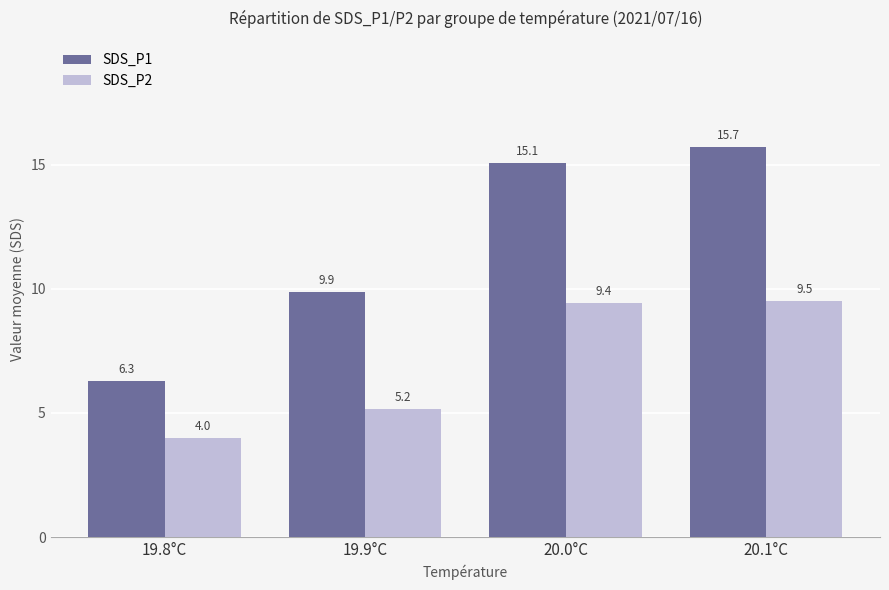

Rank the categories by SDS_P1 value from lowest to highest.

19.8°C, 19.9°C, 20.0°C, 20.1°C